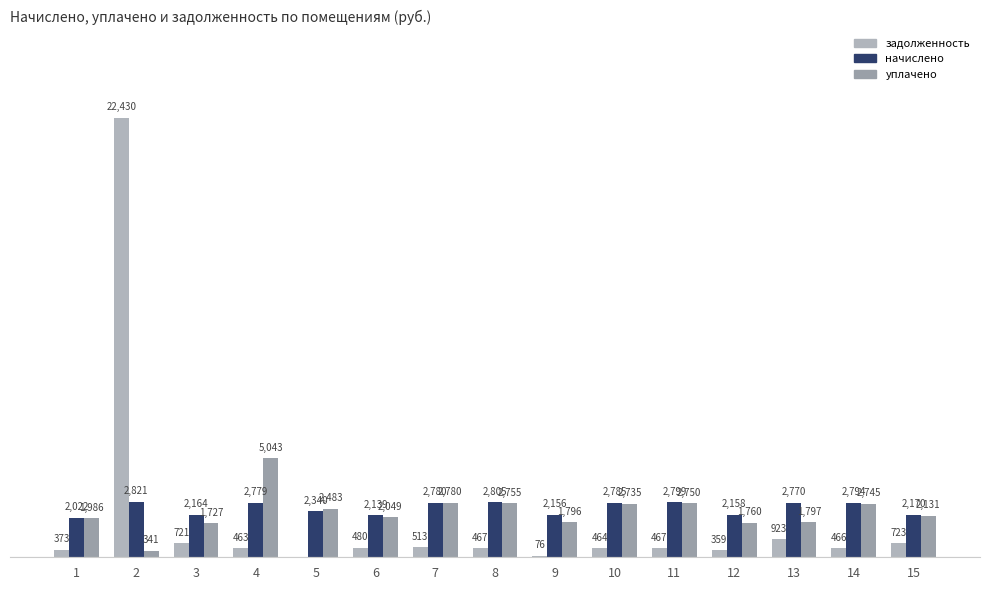

Are the bars horizontal?

No